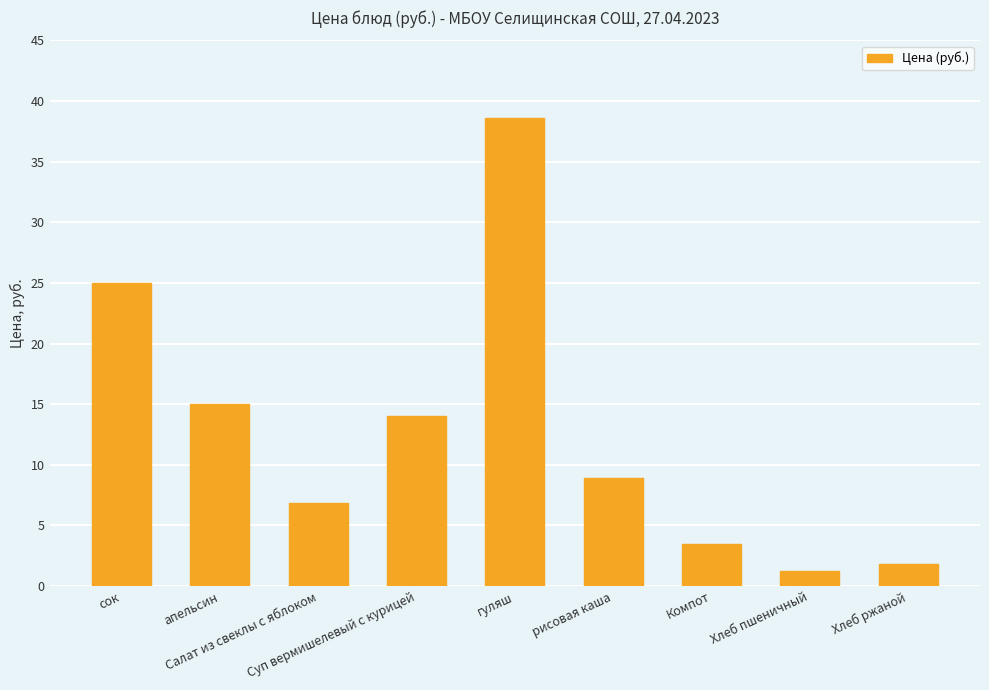

Where does the data first go above 8?

сок